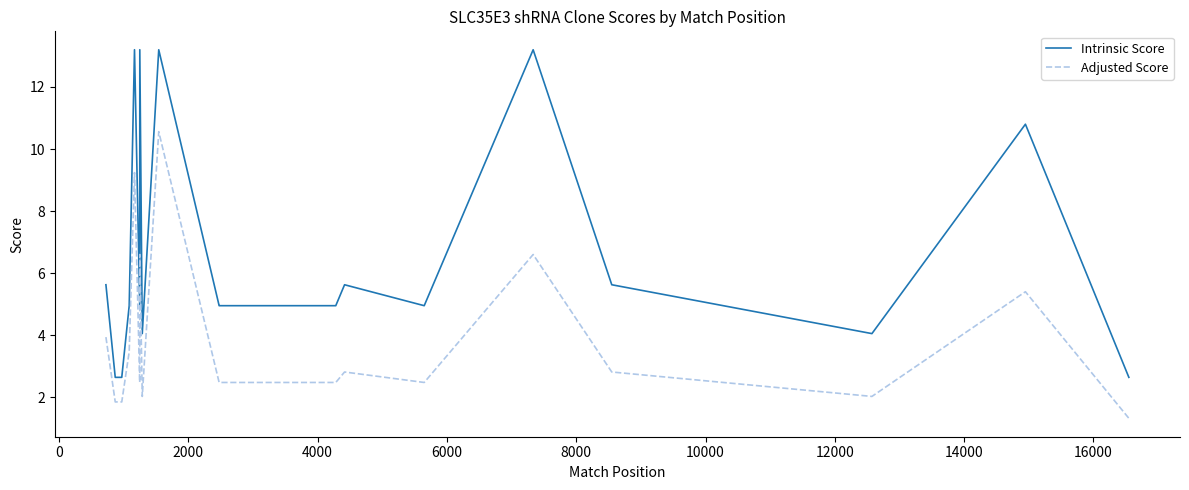

Which series has the widest spread of values?

Intrinsic Score